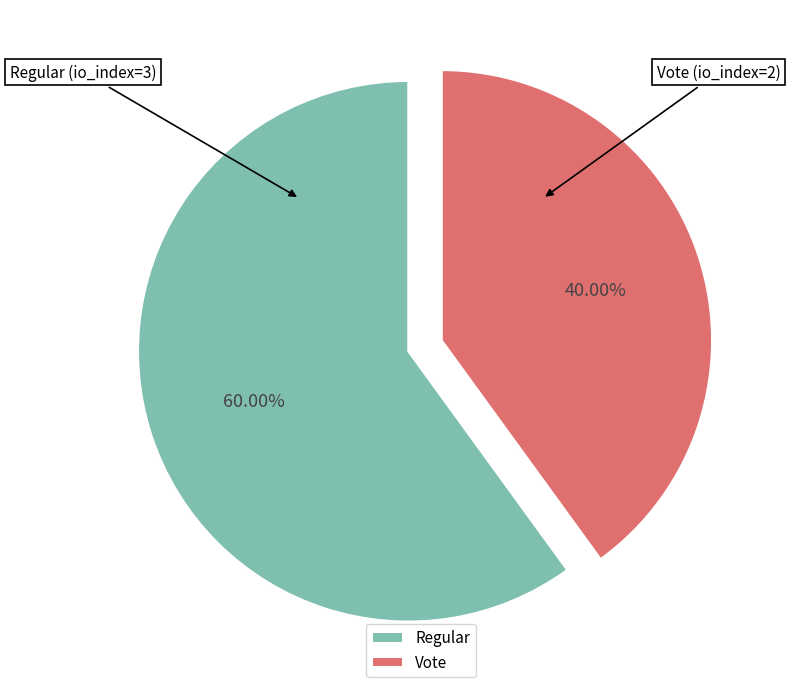

The Regular slice represents 60% of the pie. True or false?

True